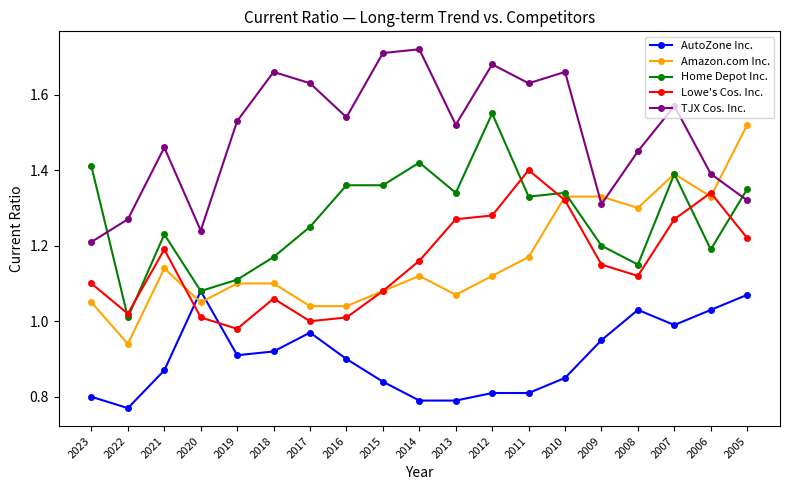

The Lowe's Cos. Inc. series shows 1.0 at 2017. True or false?

True